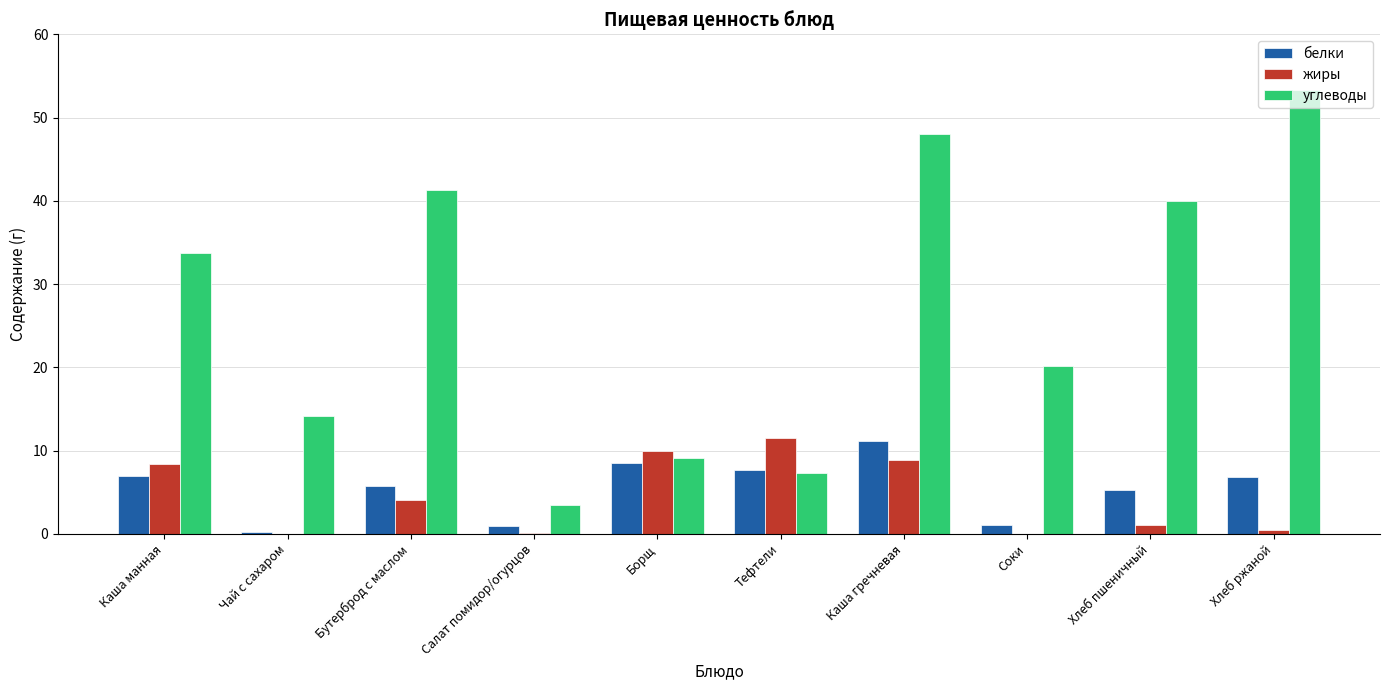

Which label corresponds to the largest value in the chart?

Хлеб ржаной